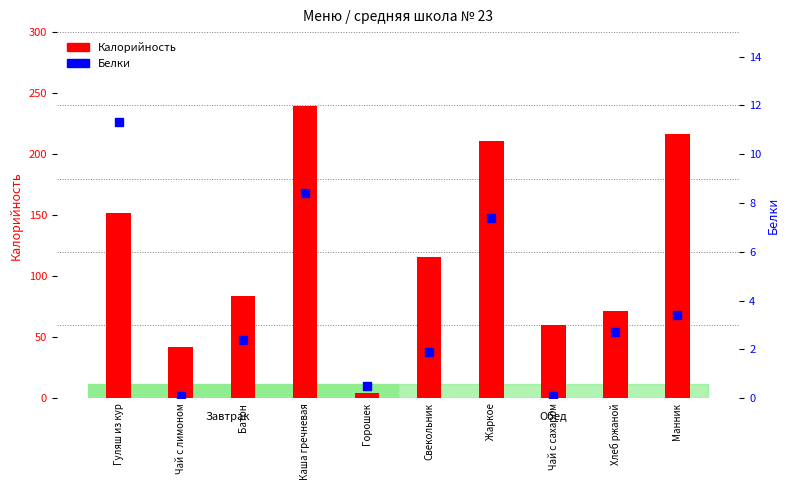

At Чай с лимоном, list the series in order from smallest to largest.

Белки, Калорийность